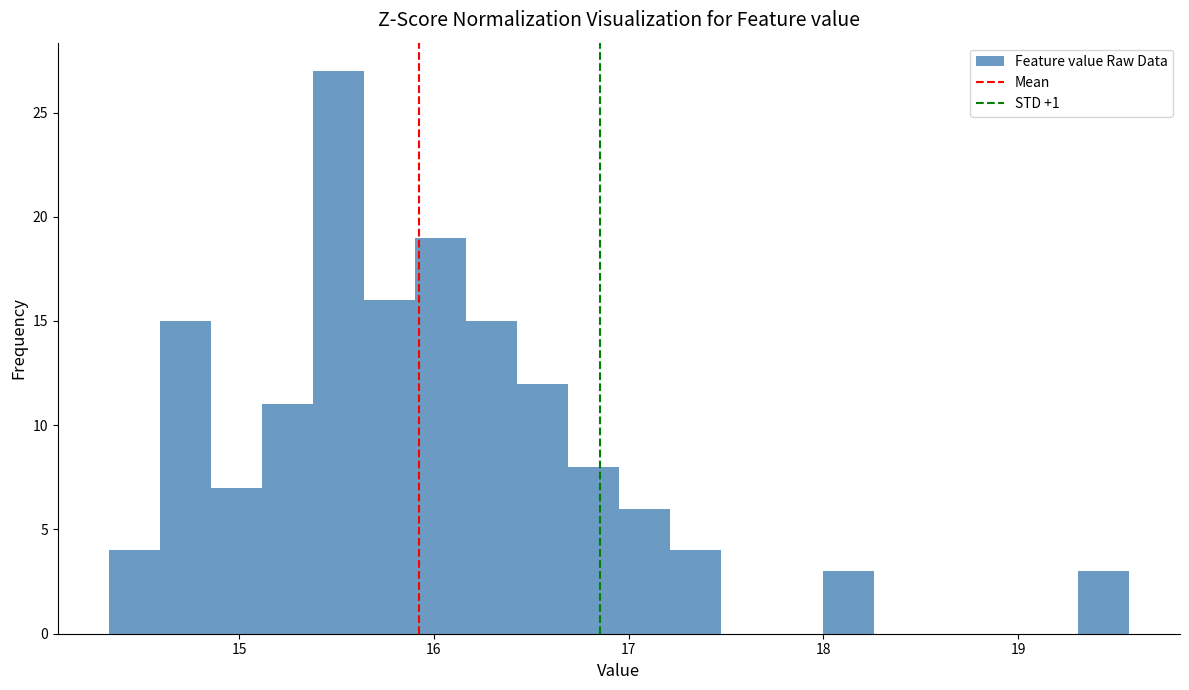

Read against the x-axis, roughly where is the centre of the tallest bar?

15.5